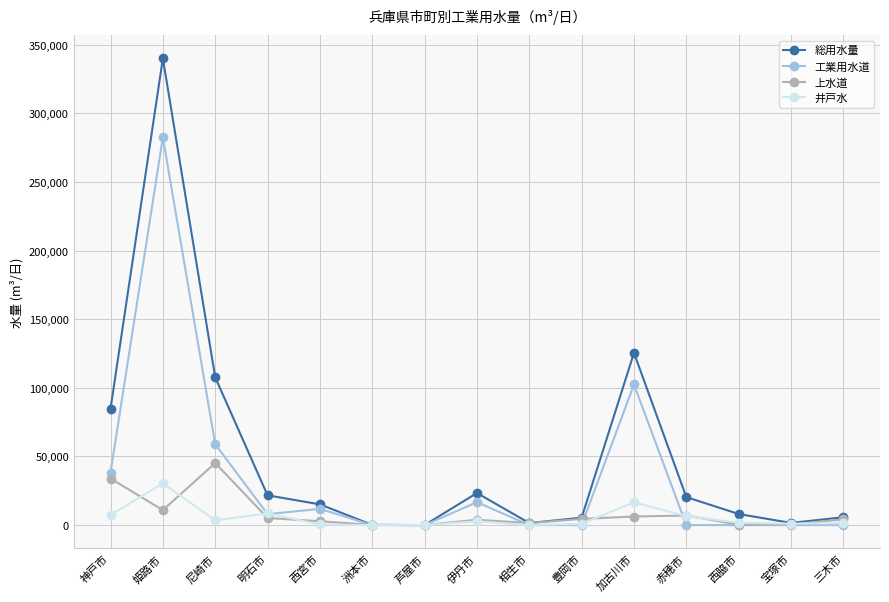

What is the total value across all series at 赤穂市?

33893